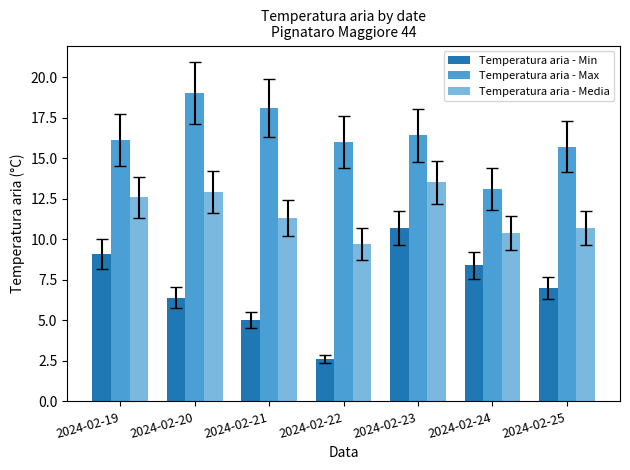

What is the minimum value for Temperatura aria - Media?

9.7